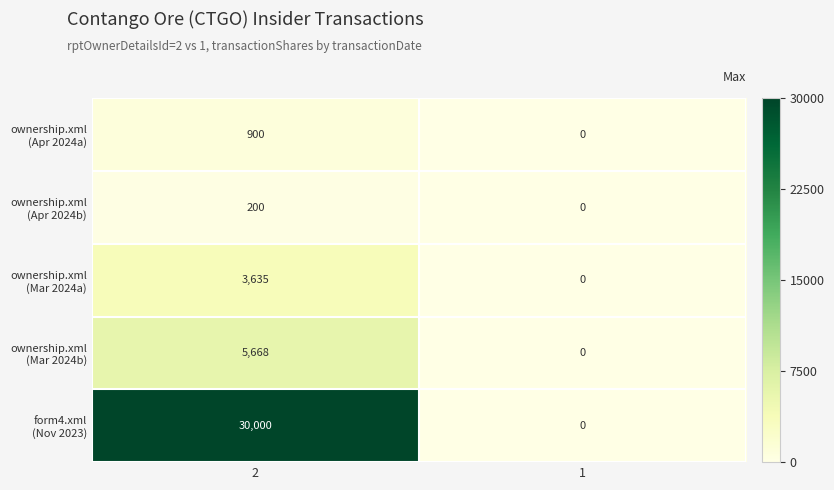

What is the difference between the highest and lowest values at 2?

29800